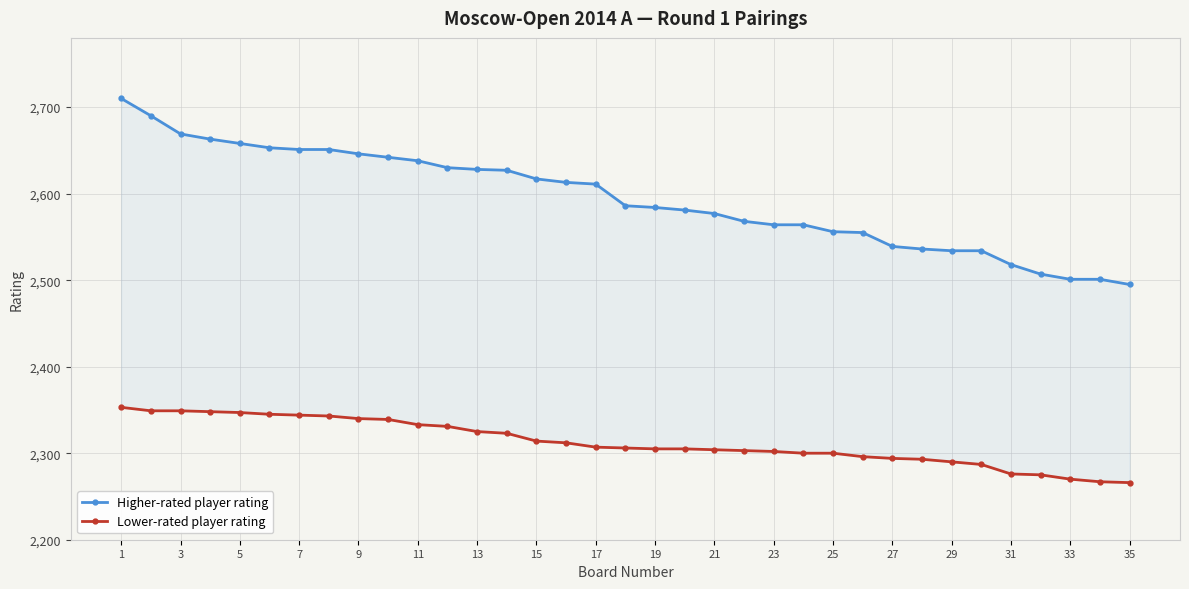

Which series has the largest range (max minus min)?

Higher-rated player rating